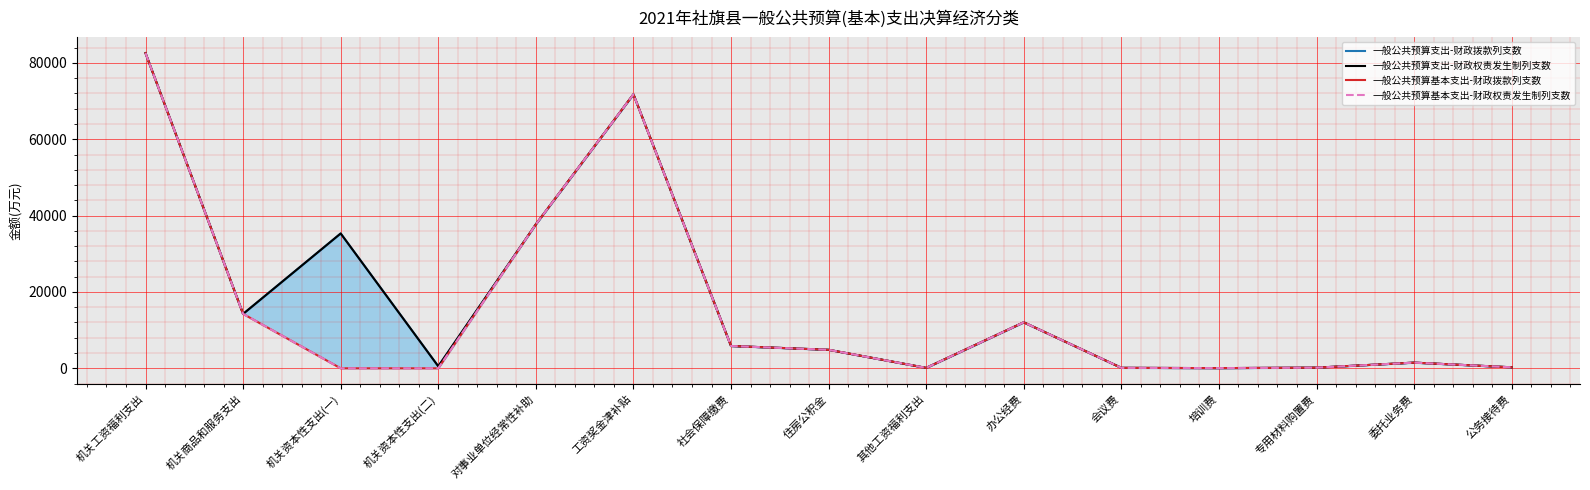

Which category has the highest value across all series?

机关工资福利支出